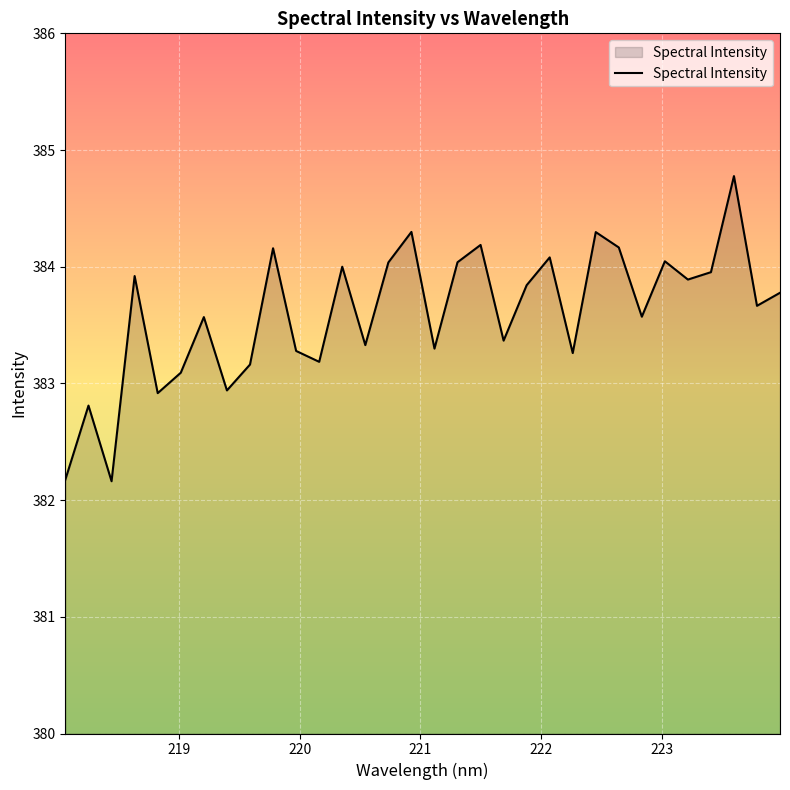

Reading left to right, list all the values displayed in this chart.

382.2	382.8	382.2	383.9	382.9	383.1	383.6	382.9	383.2	384.2	383.3	383.2	384.0	383.3	384.0	384.3	383.3	384.0	384.2	383.4	383.8	384.1	383.3	384.3	384.2	383.6	384.0	383.9	384.0	384.8	383.7	383.8